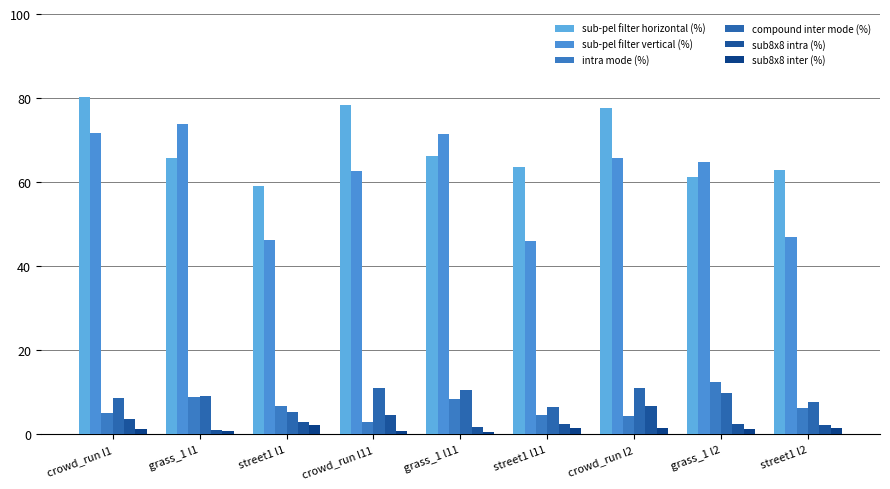

How many categories are shown in the chart?

9